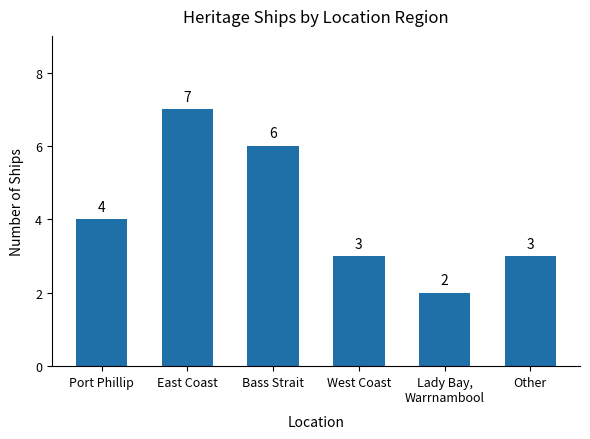

What is the difference between the maximum and minimum values?

5